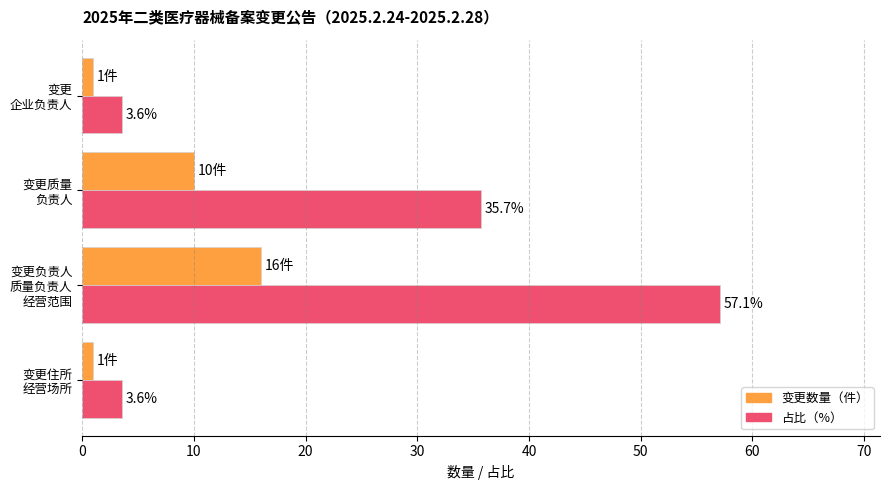

List the series in order of their peak value, highest first.

占比（%）, 变更数量（件）